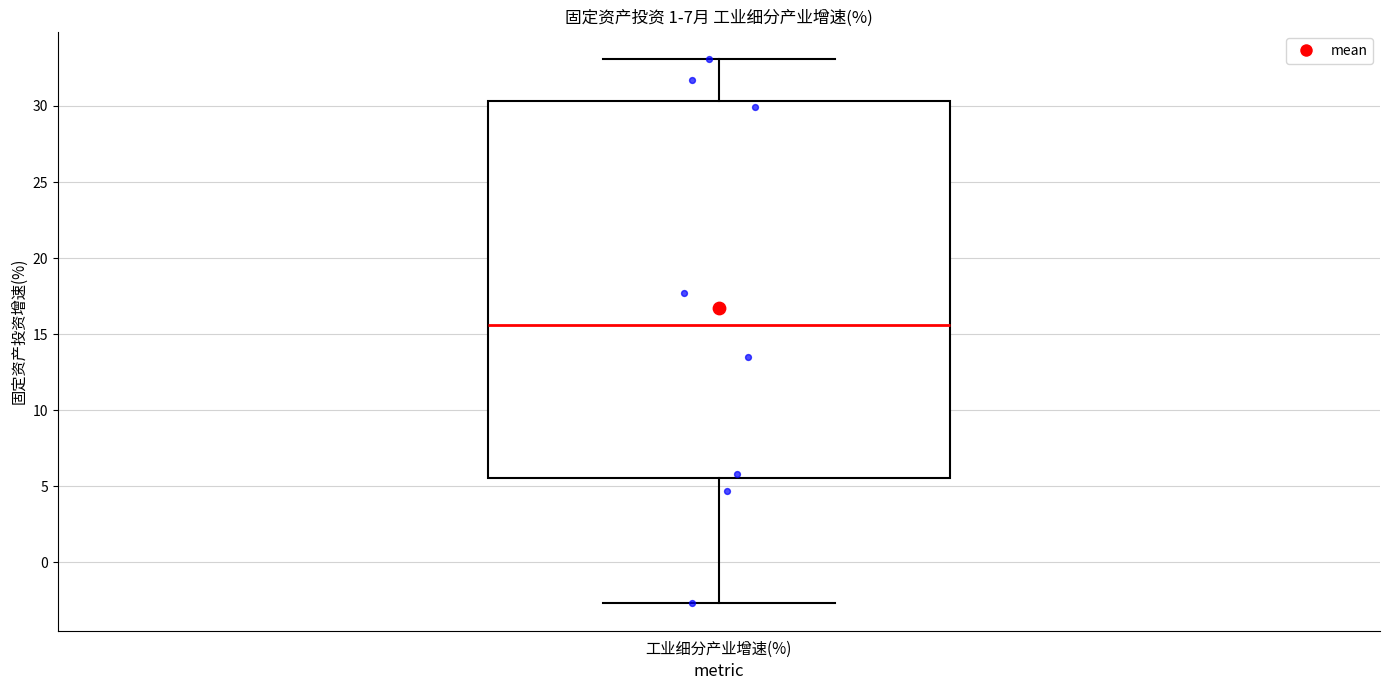

Read this box plot against the y-axis: the position of the median line, the range covered by the box, and the ends of both whiskers. The values are not printed on the chart, so give them approximately, as read against the axis.

median 15.5, box 5.5 to 30.5, whiskers -2.5 to 33.0